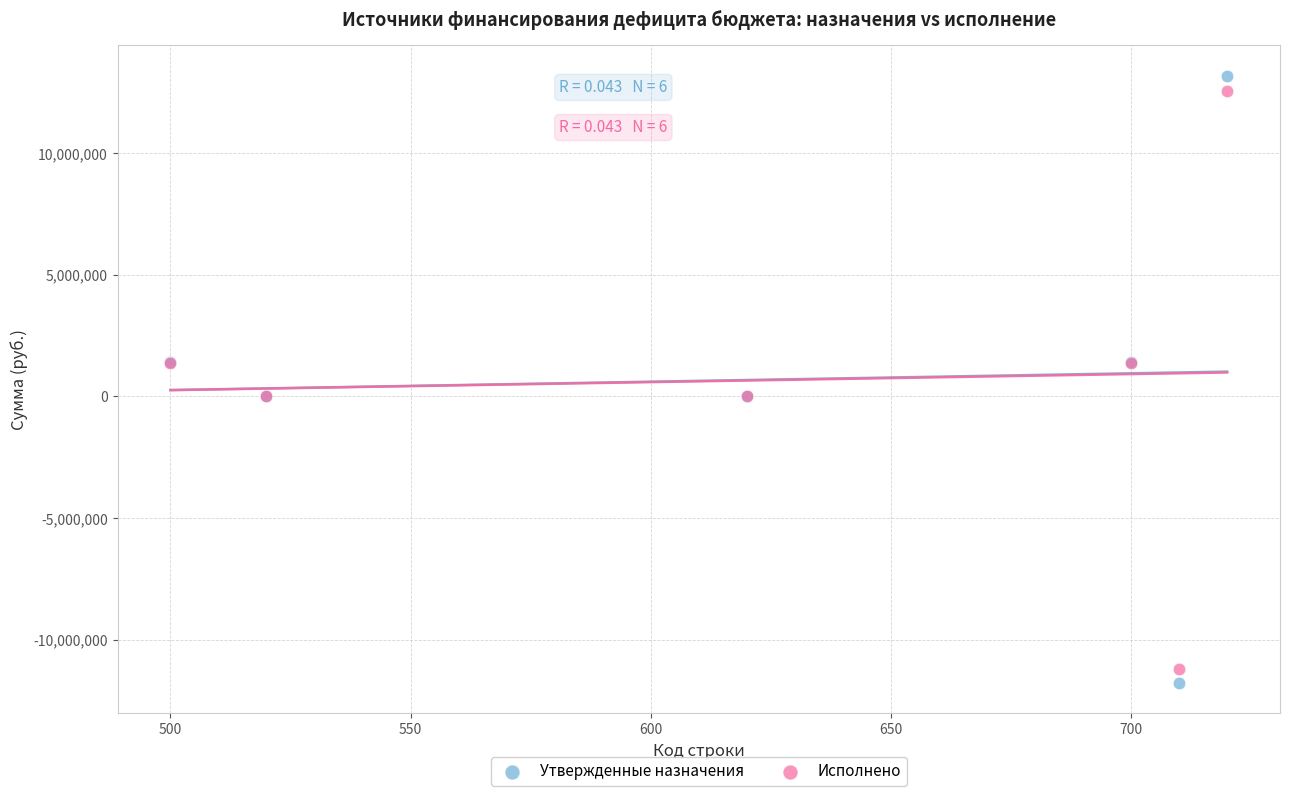

What is the X range (max minus min) for the scatter plot?

220.0